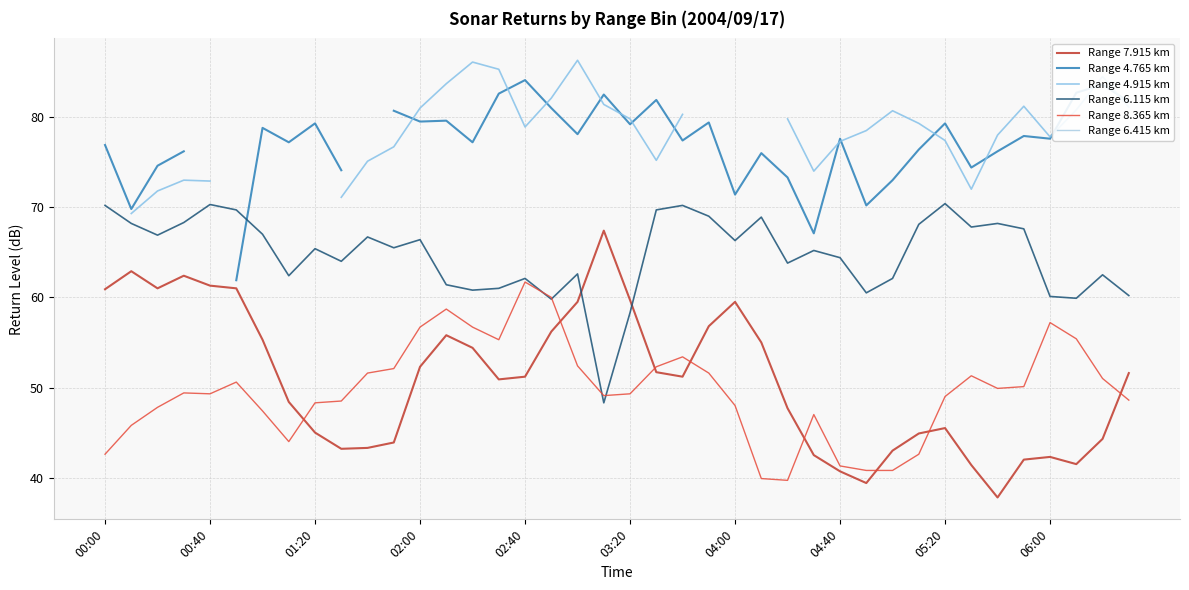

Which category has the highest value in the Range 8.365 km series?

02:40